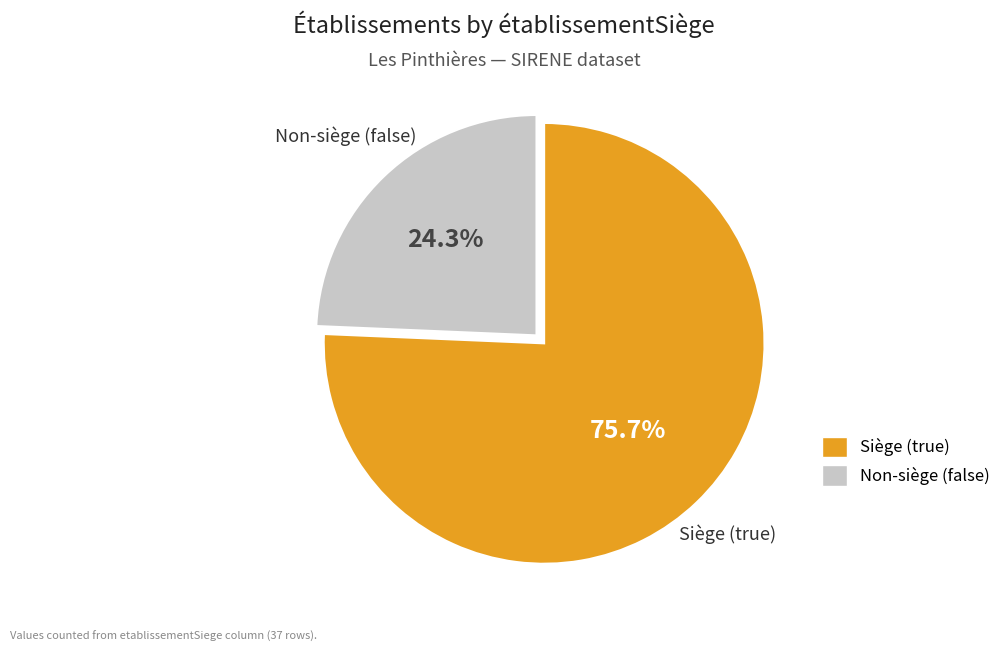

How many segments does this pie chart have?

2